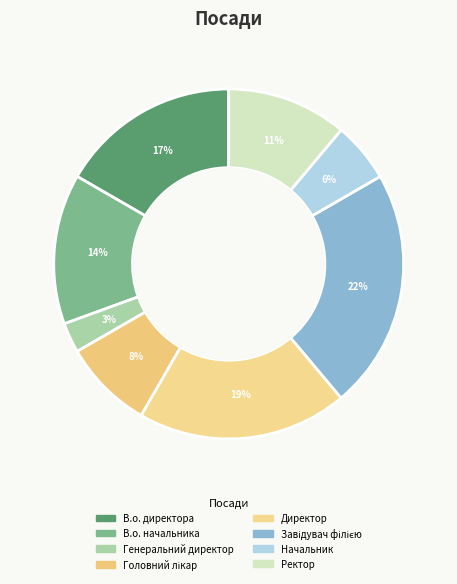

Is it true that Ректор is 25% of the pie?

False